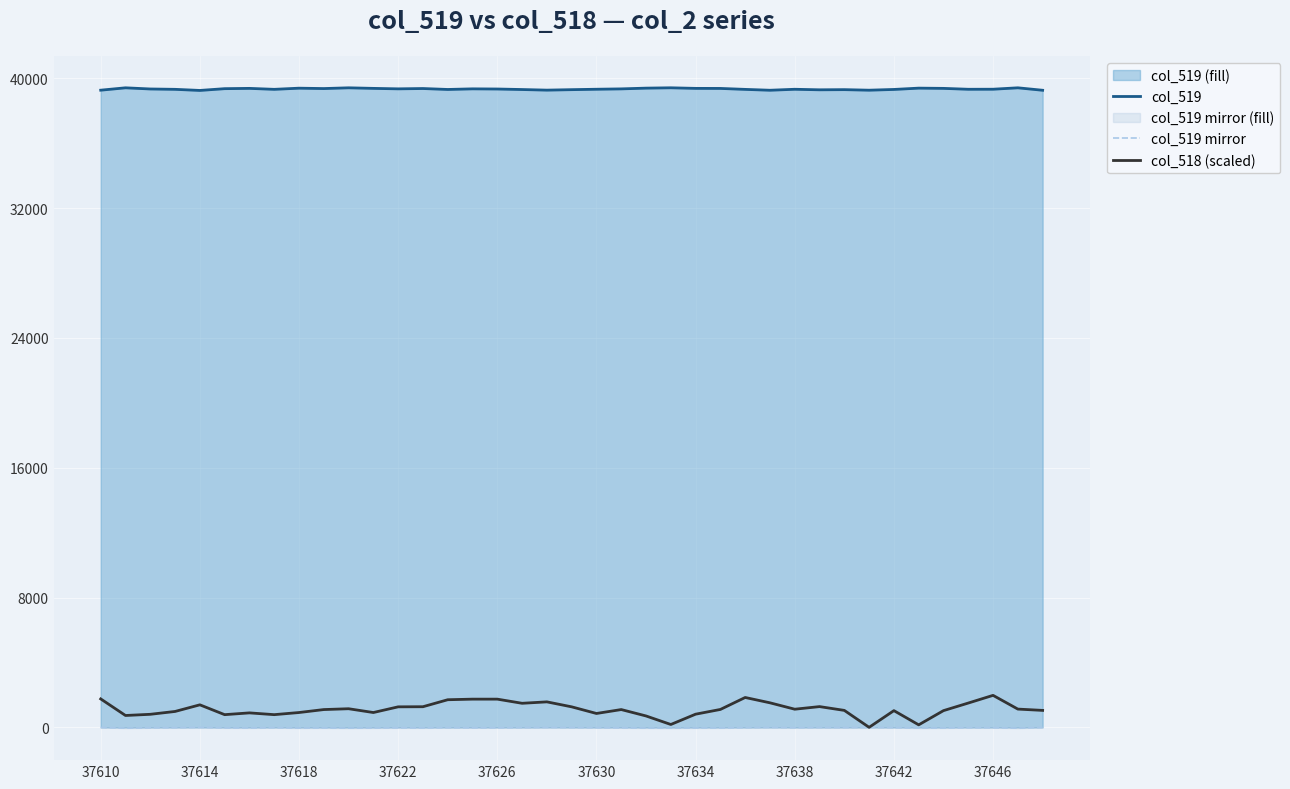

Reading left to right, extract all data points from this chart.

col_519: 39266.0	39412.0	39340.0	39318.0	39250.0	39359.0	39377.0	39318.0	39389.0	39366.0	39412.0	39377.0	39348.0	39368.0	39310.0	39348.0	39338.0	39306.0	39269.0	39298.0	39324.0	39346.0	39392.0	39413.0	39377.0	39374.0	39315.0	39262.0	39322.0	39289.0	39299.0	39265.0	39311.0	39392.0	39377.0	39322.0	39325.0	39412.0	39261.0
col_519 mirror: -4.8	-48.6	-27.0	-20.4	-0.0	-32.7	-38.1	-20.4	-41.7	-34.8	-48.6	-38.1	-29.4	-35.4	-18.0	-29.4	-26.4	-16.8	-5.7	-14.4	-22.2	-28.8	-42.6	-48.9	-38.1	-37.2	-19.5	-3.6	-21.6	-11.7	-14.7	-4.5	-18.3	-42.6	-38.1	-21.6	-22.5	-48.6	-3.3
col_518 (scaled): 1751.7	729.9	802.9	978.0	1386.8	781.0	890.4	781.0	912.3	1094.8	1145.9	912.3	1262.7	1270.0	1700.6	1737.1	1737.1	1481.6	1569.2	1262.7	853.9	1094.8	700.7	175.2	810.2	1102.1	1839.3	1510.8	1116.7	1277.3	1043.7	0.0	1029.1	153.3	1029.1	1496.2	1970.7	1124.0	1043.7